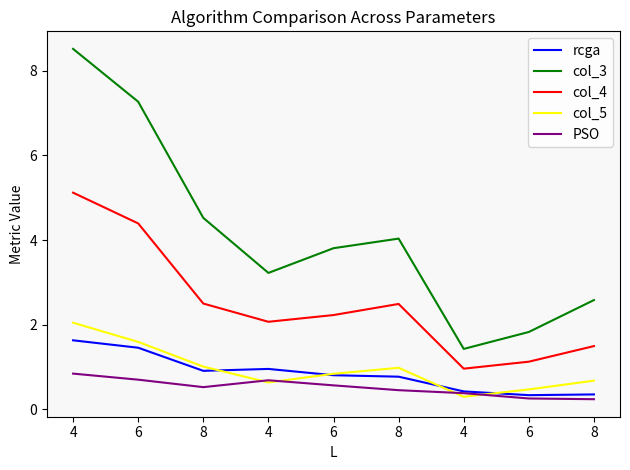

The col_3 series shows 2.0 at 4. True or false?

False